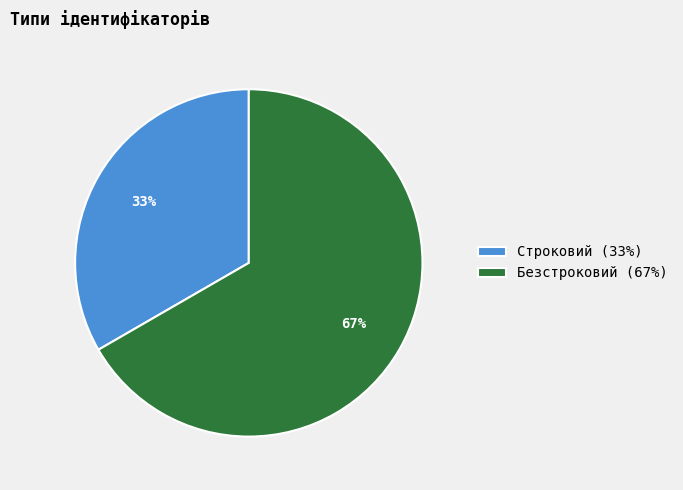

Count the number of slices in the pie.

2